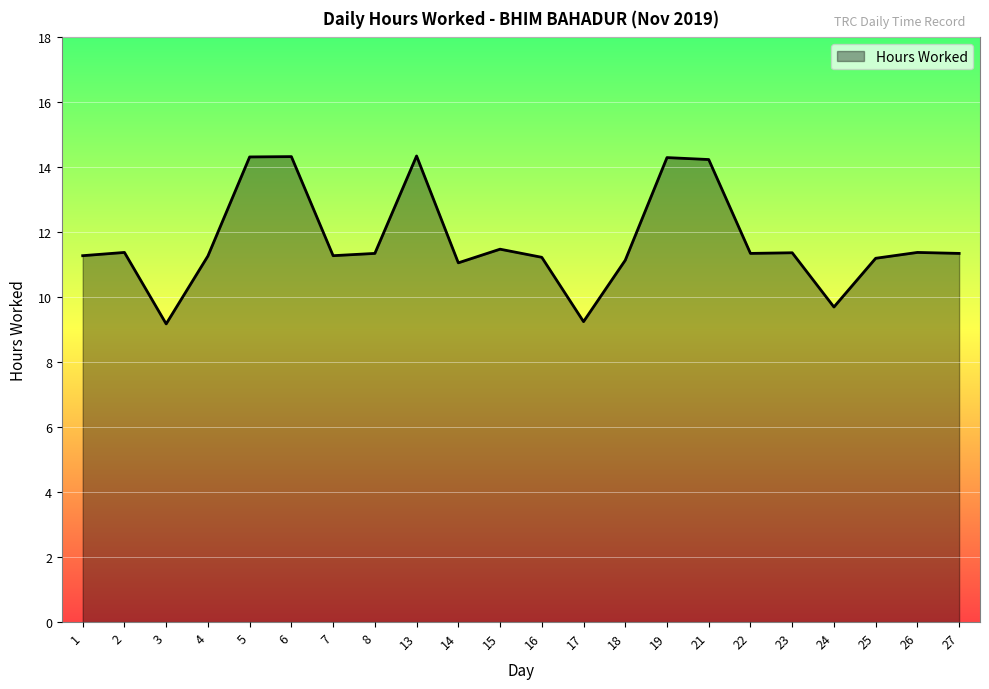

How many distinct data groups are displayed?

1